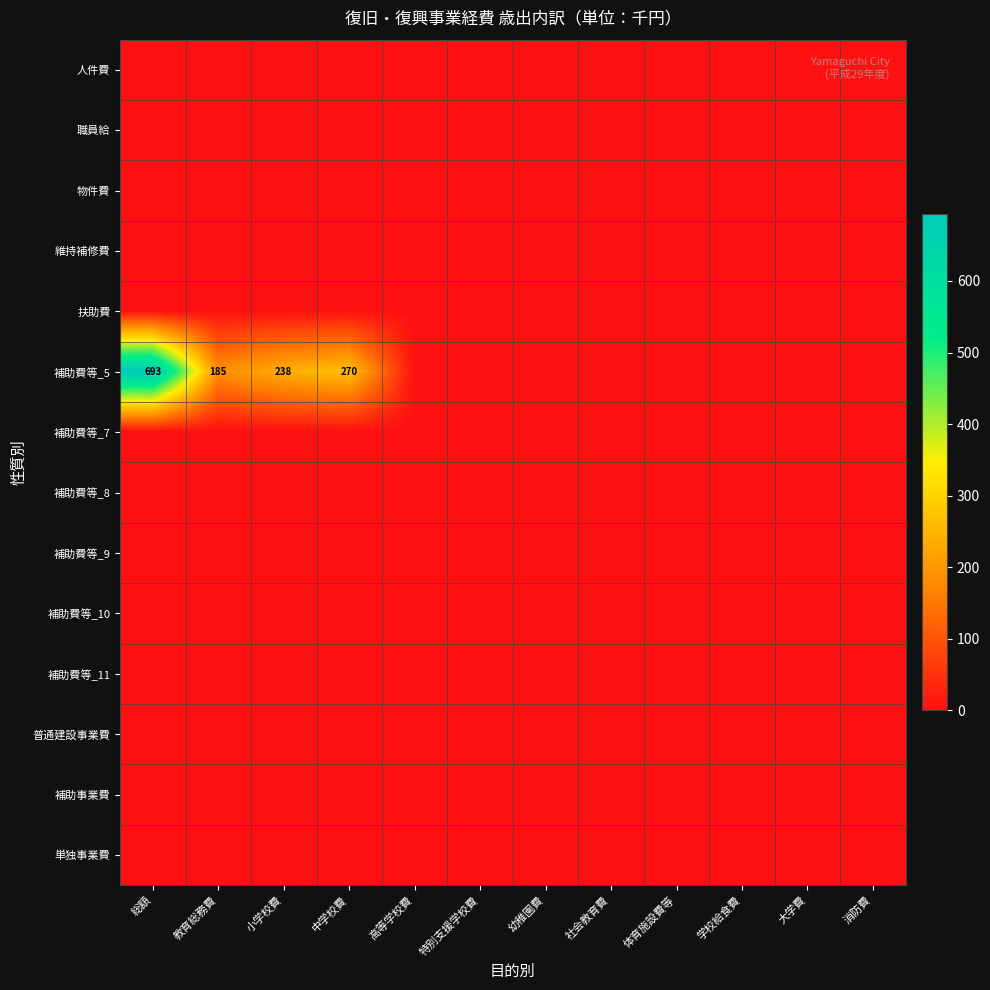

Count the number of categories in the chart.

12